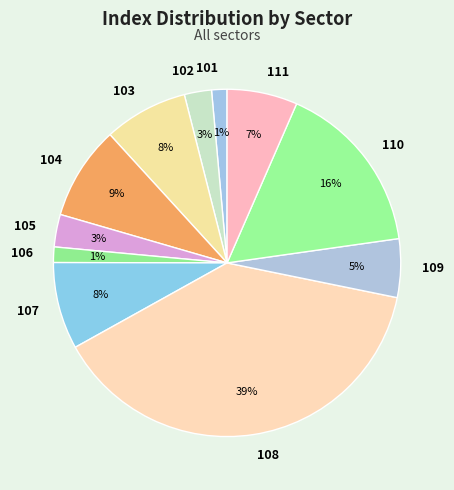

What is the largest slice in the pie chart?

108